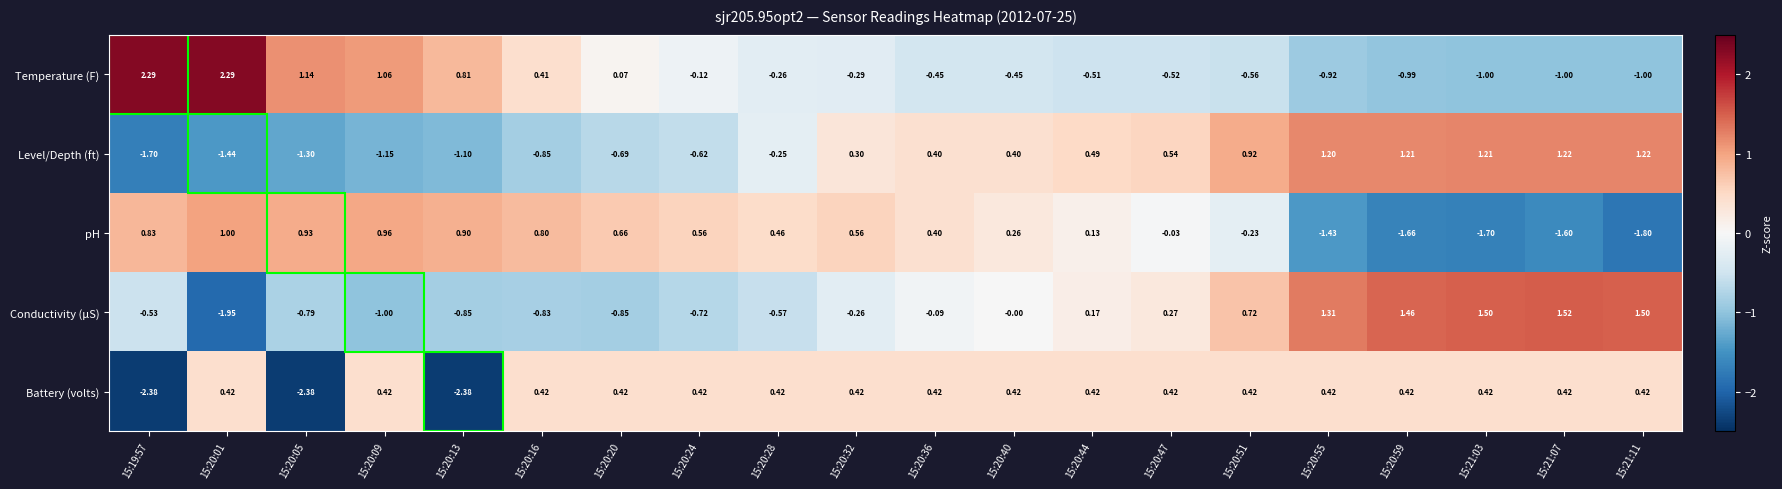

List the series in order of their peak value, highest first.

Temperature (F), Conductivity (µS), Level/Depth (ft), pH, Battery (volts)